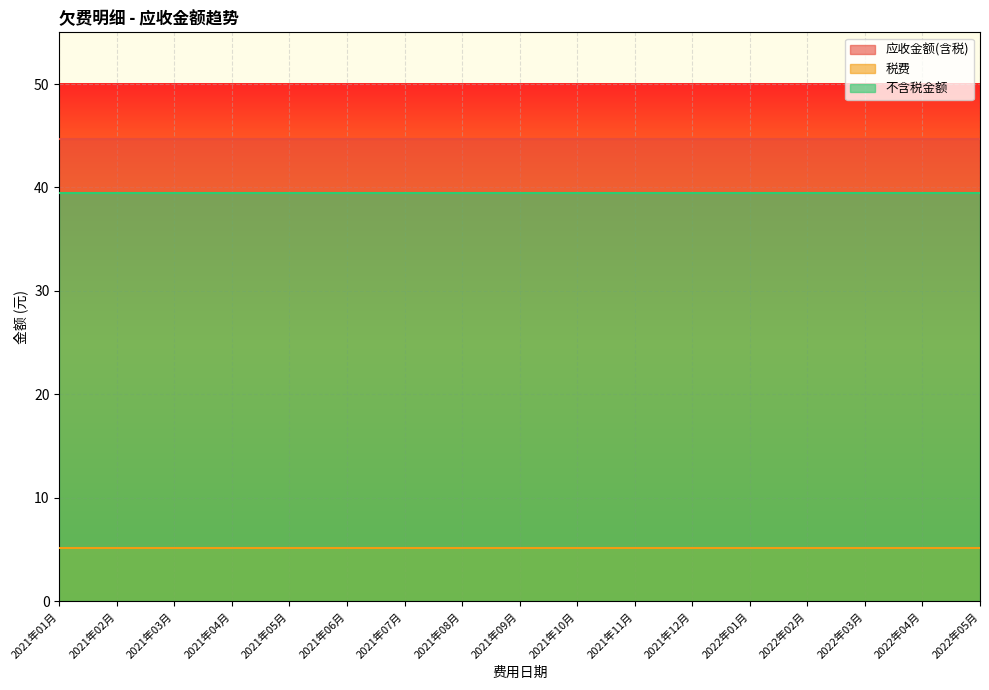

What is the label of the 9th point from the left?

2021年09月